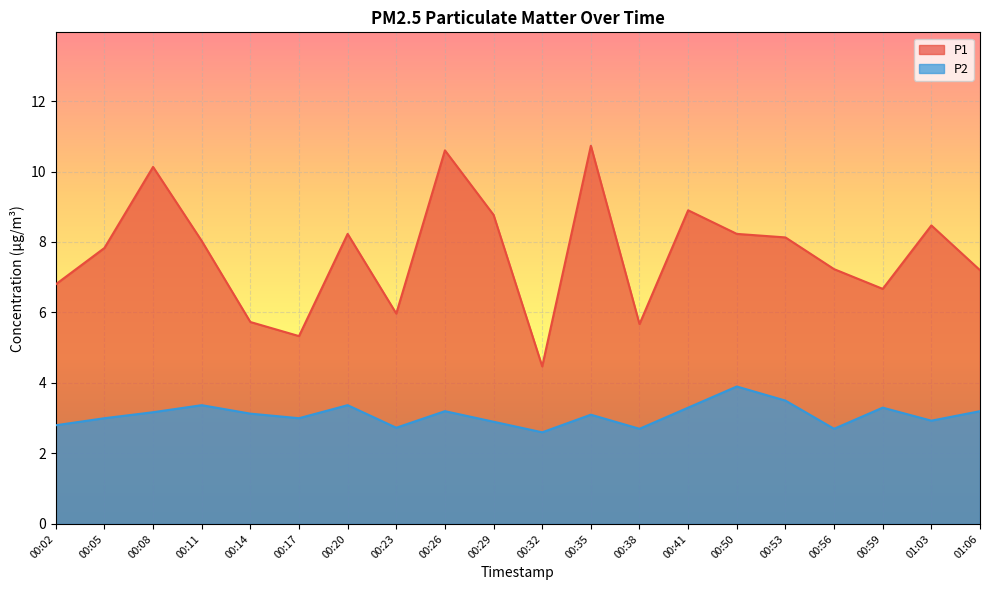

Where is P1 nearest to the value 7?

00:02